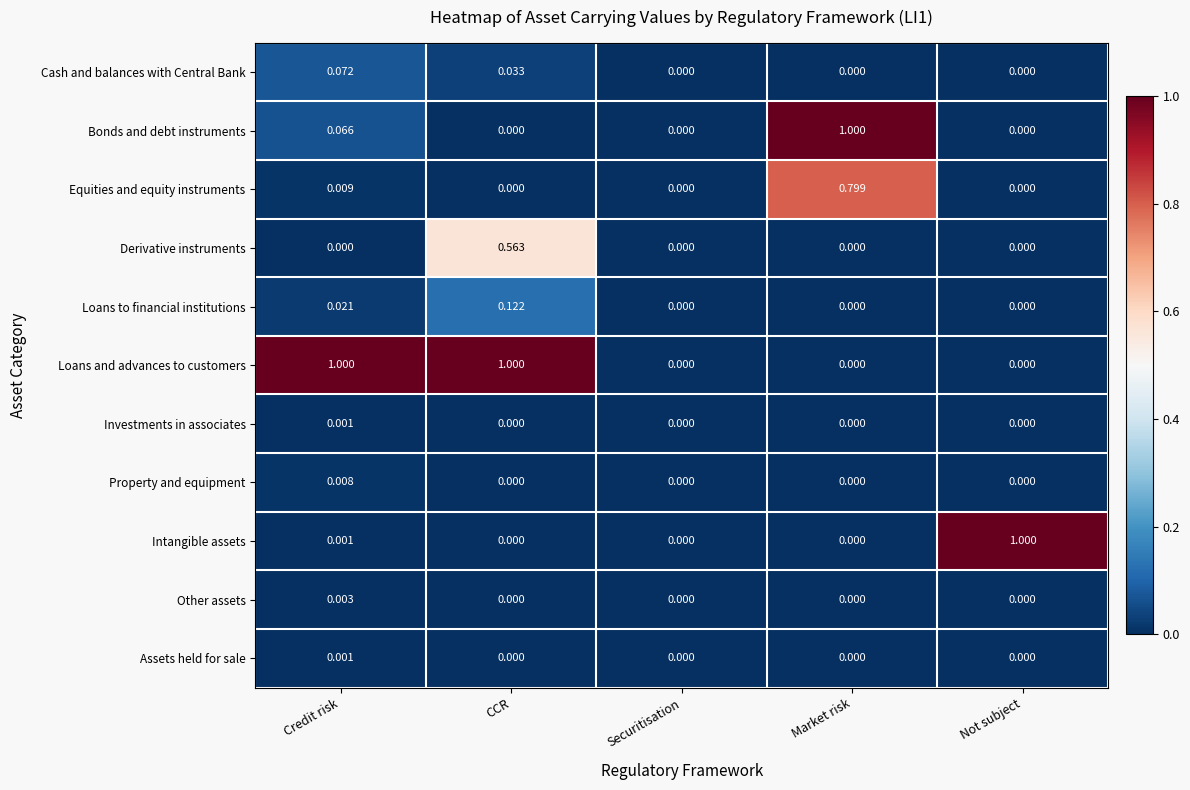

Is the value of Loans to financial institutions at CCR greater than the value of Other assets at Market risk?

Yes